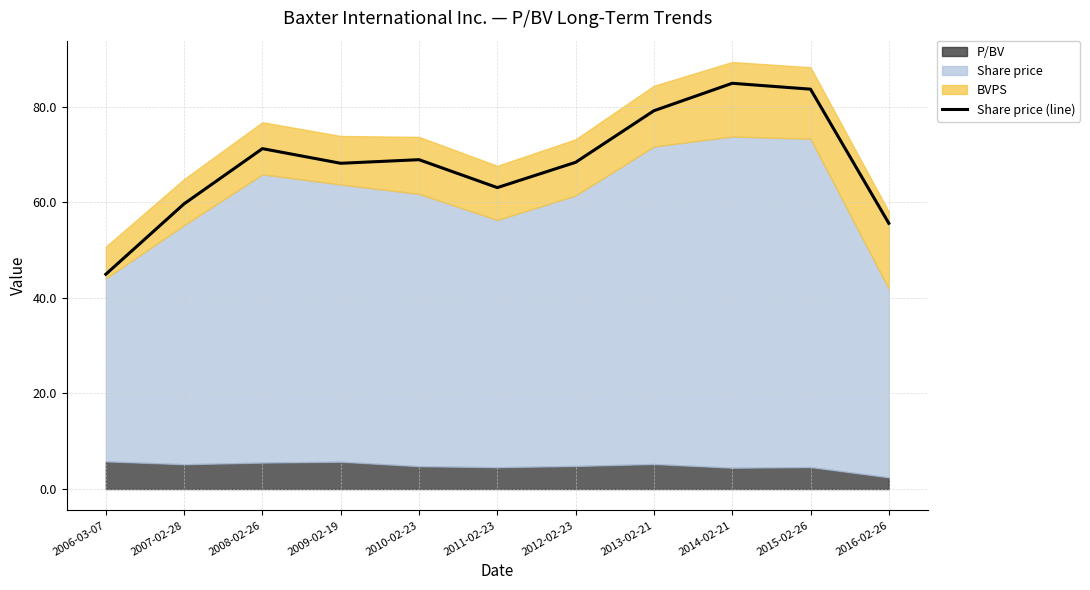

Is it true that Share price (line) equals 59.7 at 2007-02-28?

True